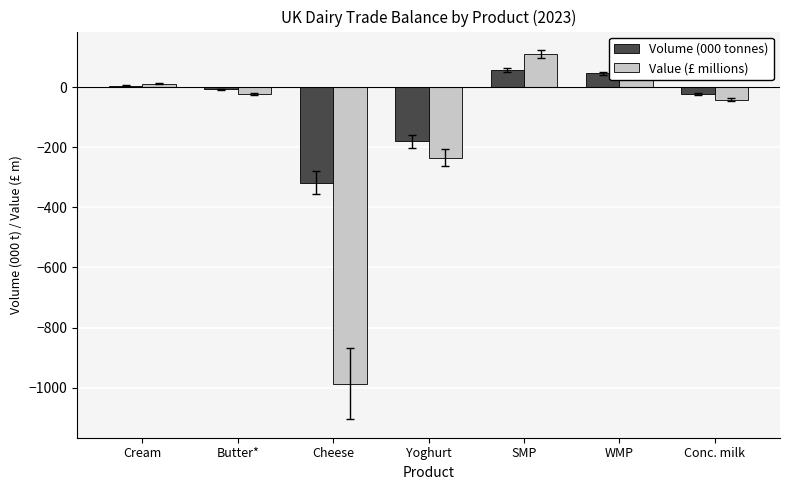

Which series has the widest spread of values?

Value (£ millions)